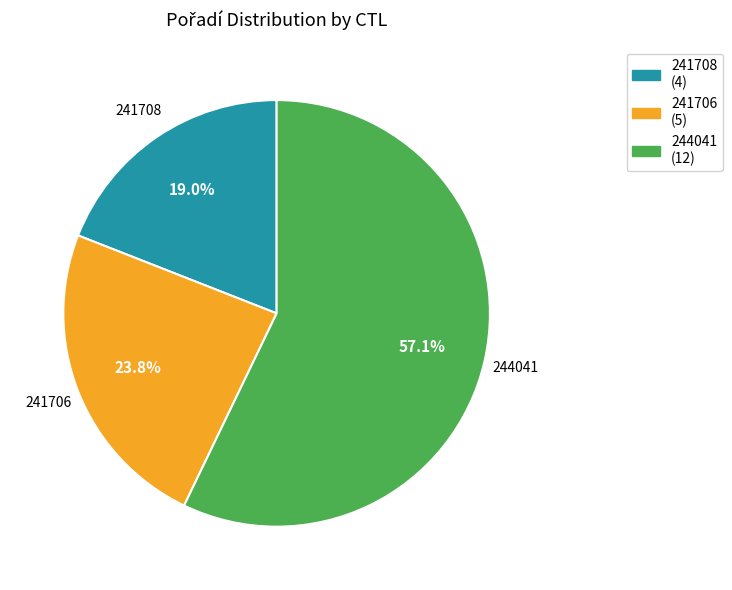

Rank the categories by value from lowest to highest.

241708, 241706, 244041